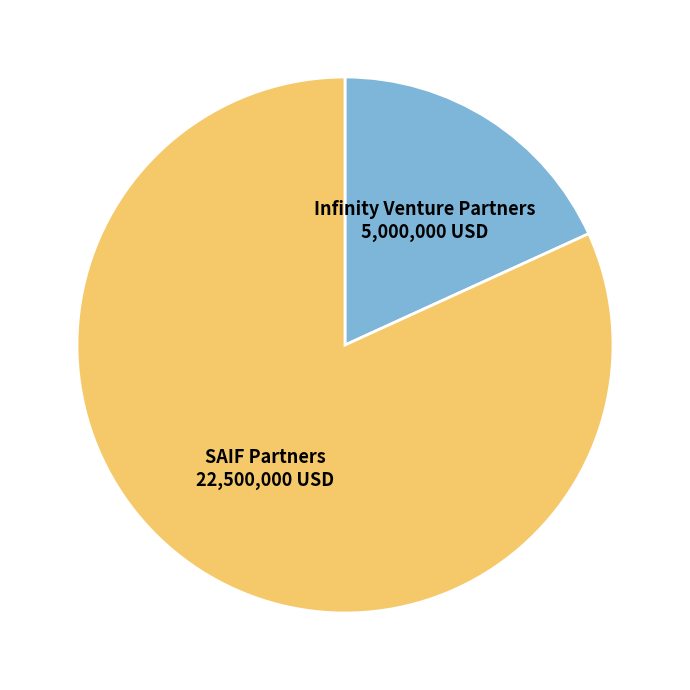

Is there a majority slice in this chart?

Yes